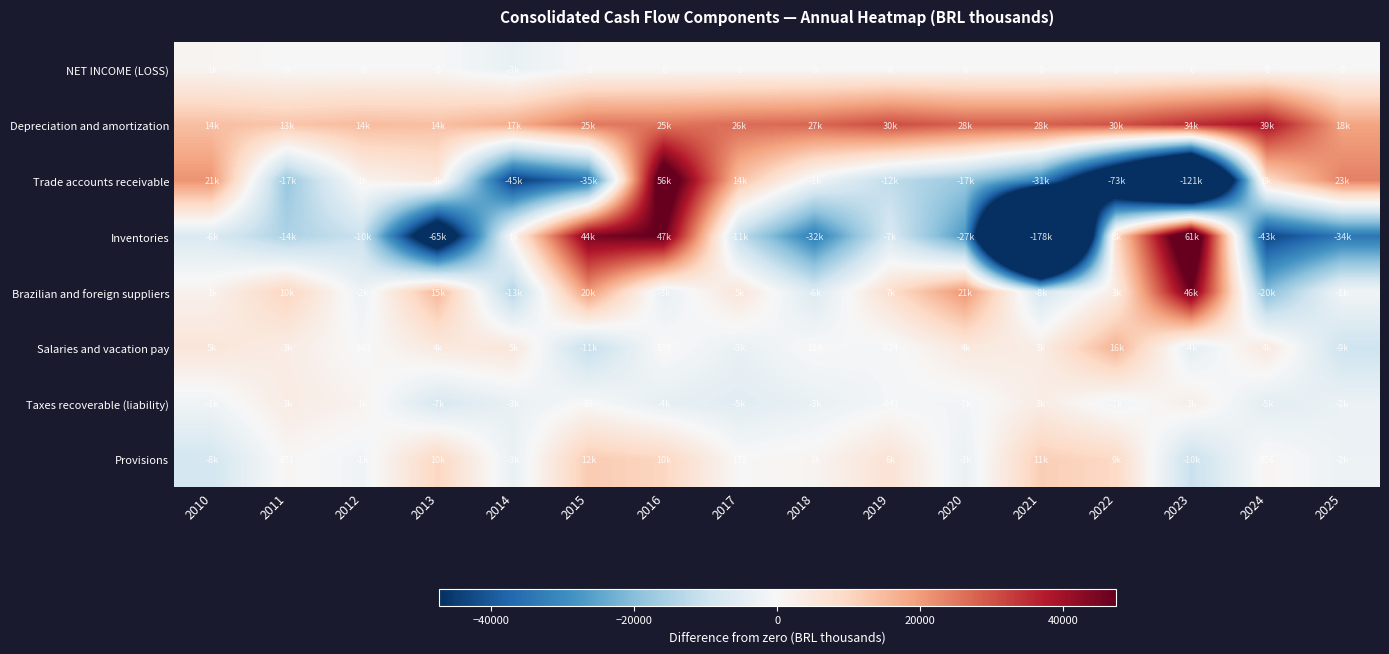

How many distinct data groups are displayed?

8